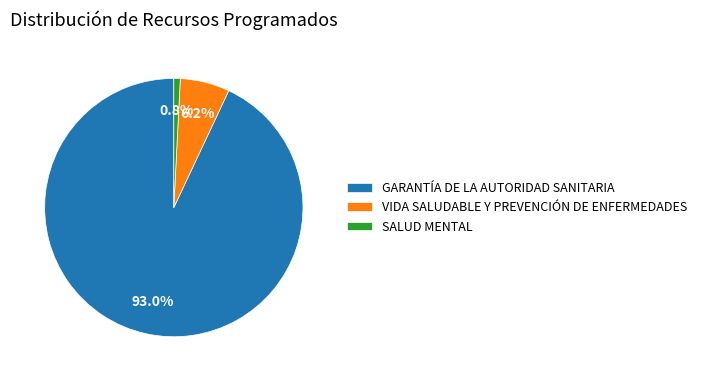

To the nearest percent, what is the combined percentage of GARANTÍA DE LA AUTORIDAD SANITARIA and VIDA SALUDABLE Y PREVENCIÓN DE ENFERMEDADES?

99%